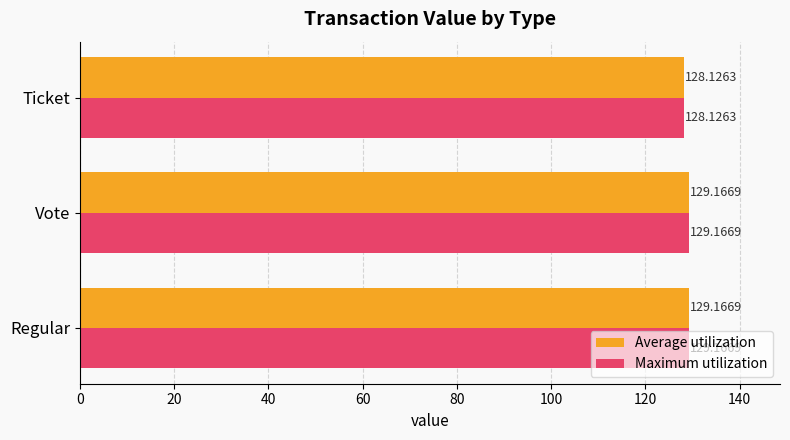

What is the maximum value for Average utilization?

129.2